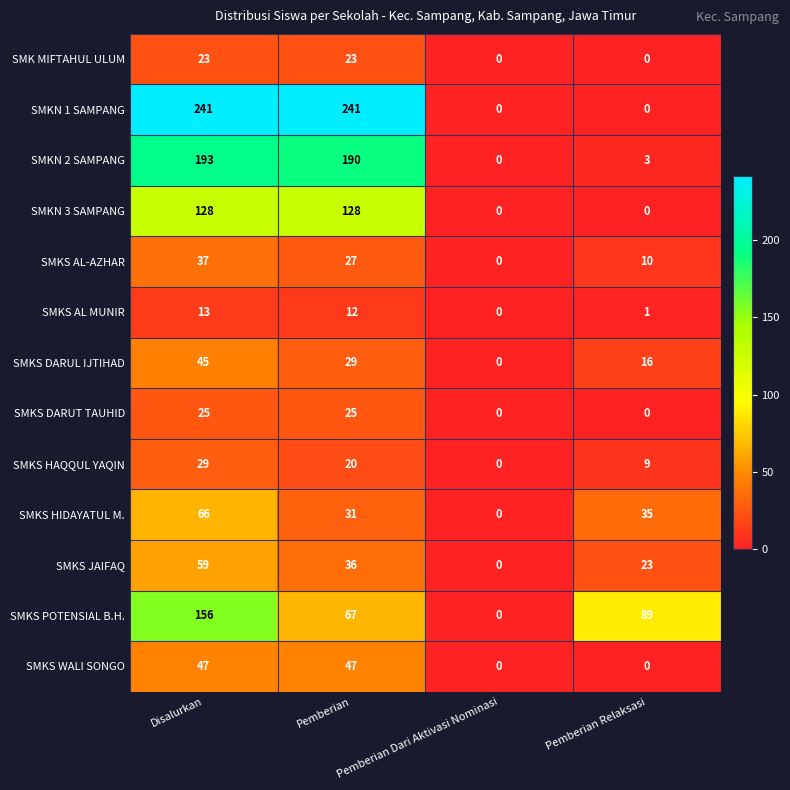

Which category has the lowest value in the SMKS POTENSIAL B.H. series?

Pemberian Dari Aktivasi Nominasi